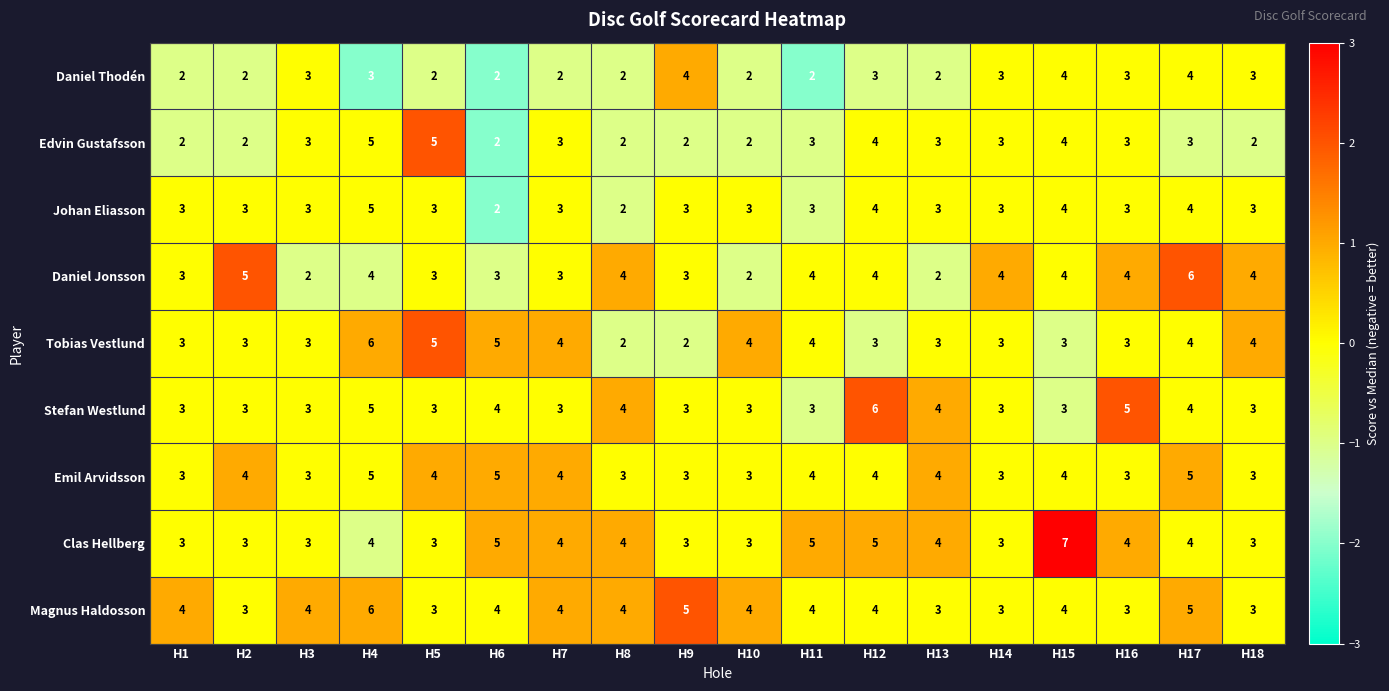

How many values in the Edvin Gustafsson series are below 3?

7